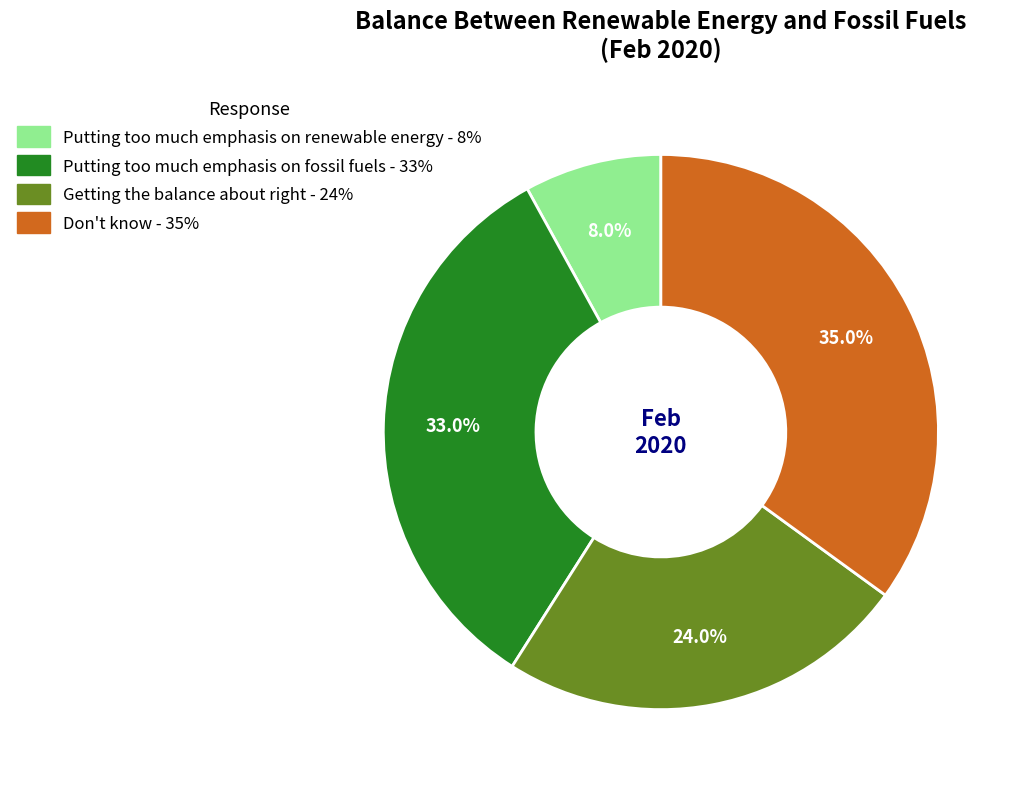

What is the smallest slice in the pie chart?

Putting too much emphasis on renewable energy